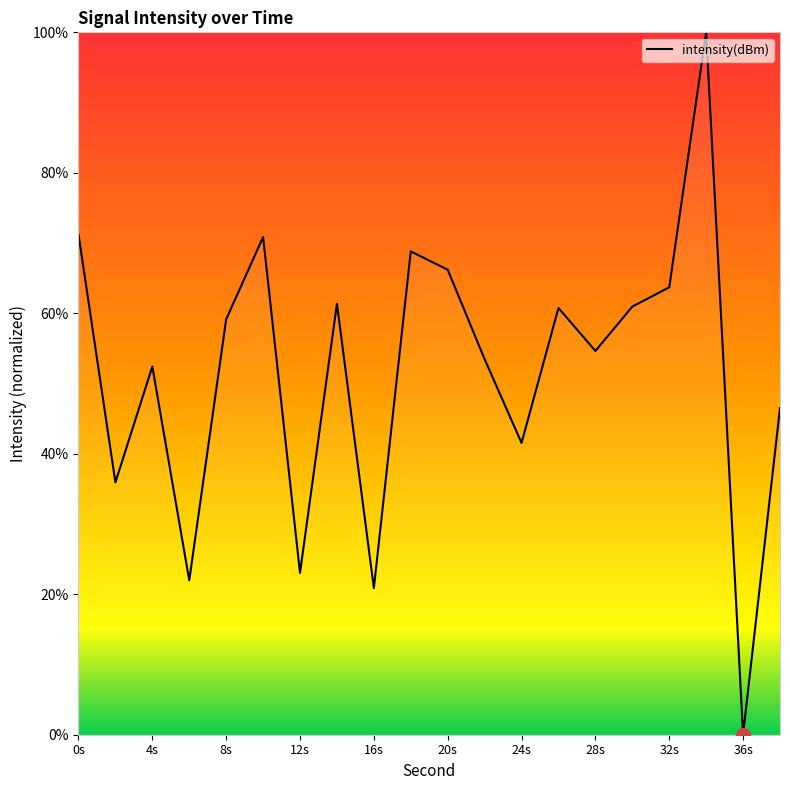

How many interior local peaks (higher than both neighbors) does the data have?

6